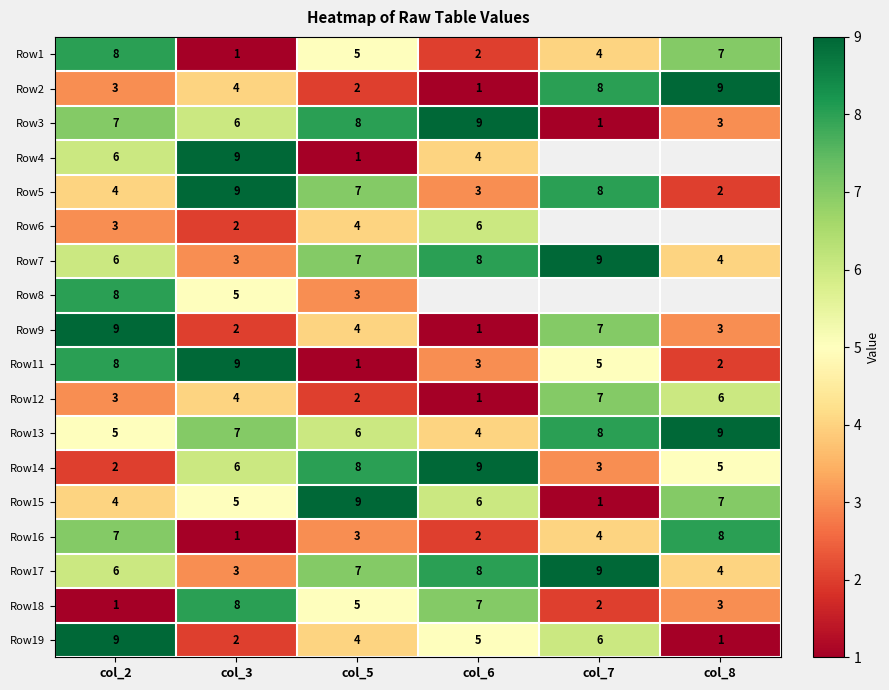

List the labels in order of Row11 value, smallest first.

col_5, col_8, col_6, col_7, col_2, col_3